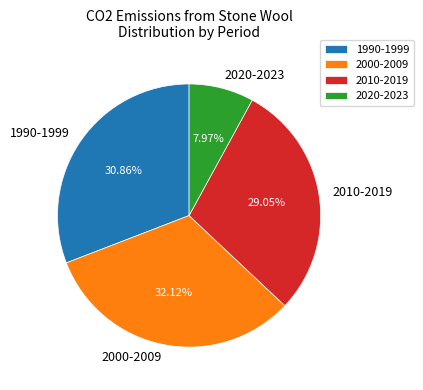

Which slice is the largest?

2000-2009